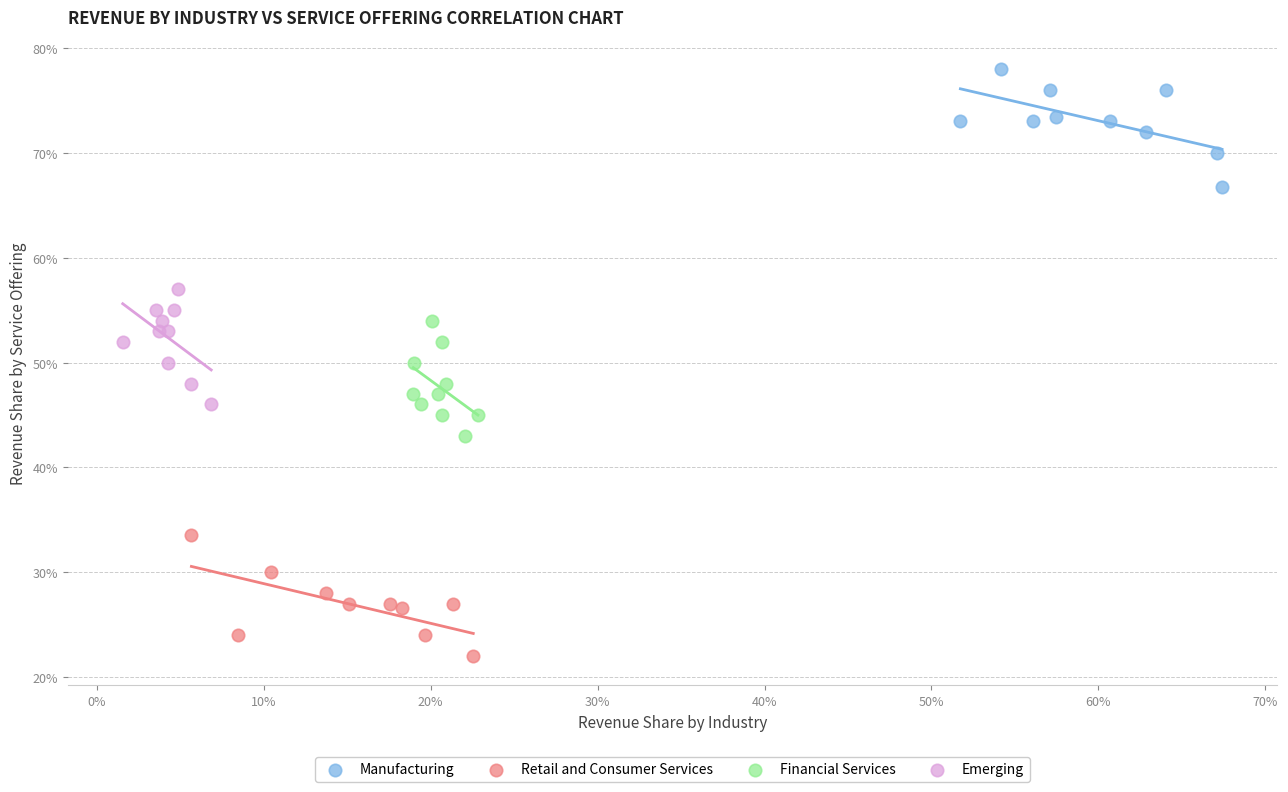

What are all the series names shown in the legend?

Manufacturing, Retail and Consumer Services, Financial Services, Emerging